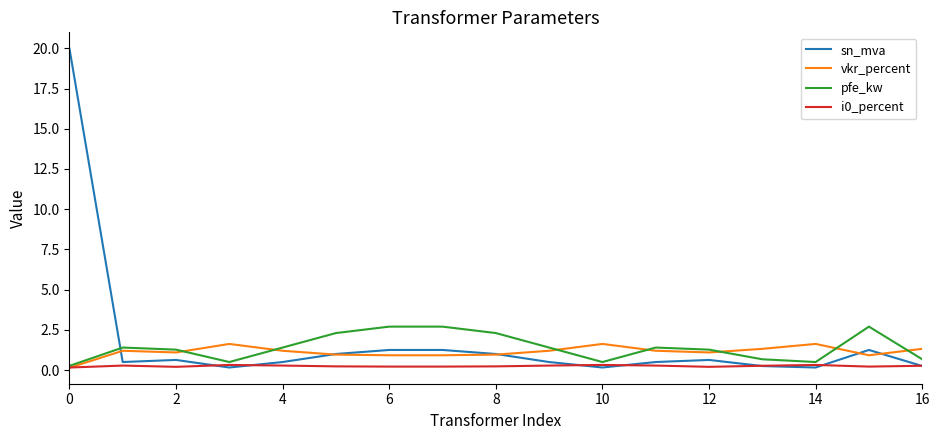

True or false: sn_mva and vkr_percent cross at least once.

True